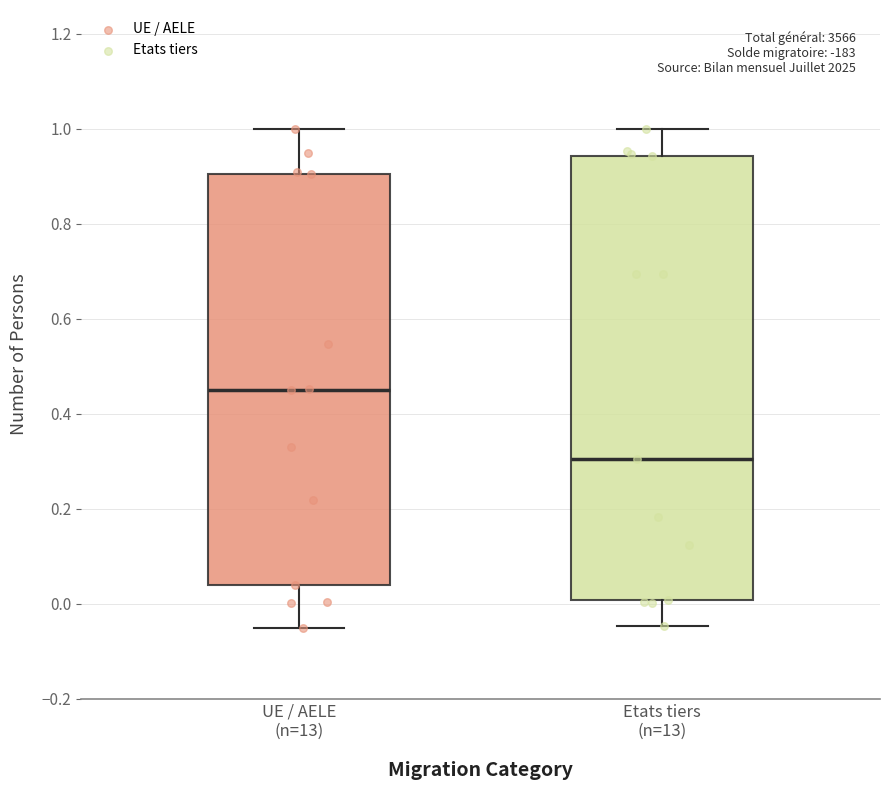

Which box's median line is the highest?

UE / AELE (n=13)